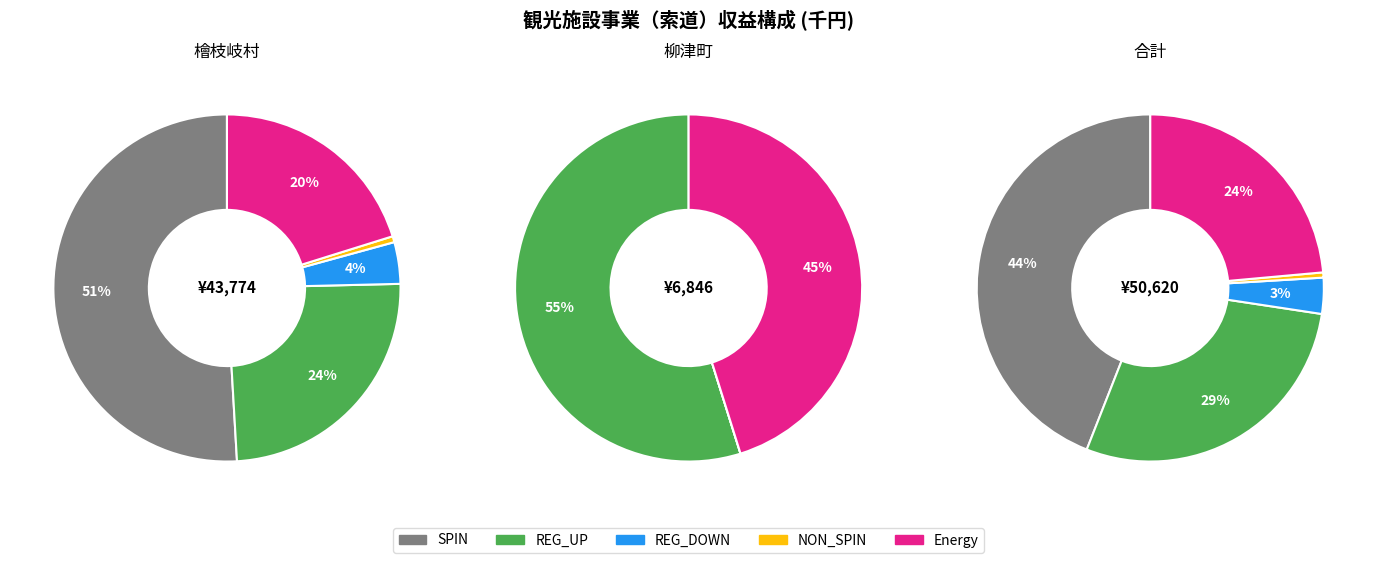

What percentage do 柳津町 and 合計 together represent?

50.0%